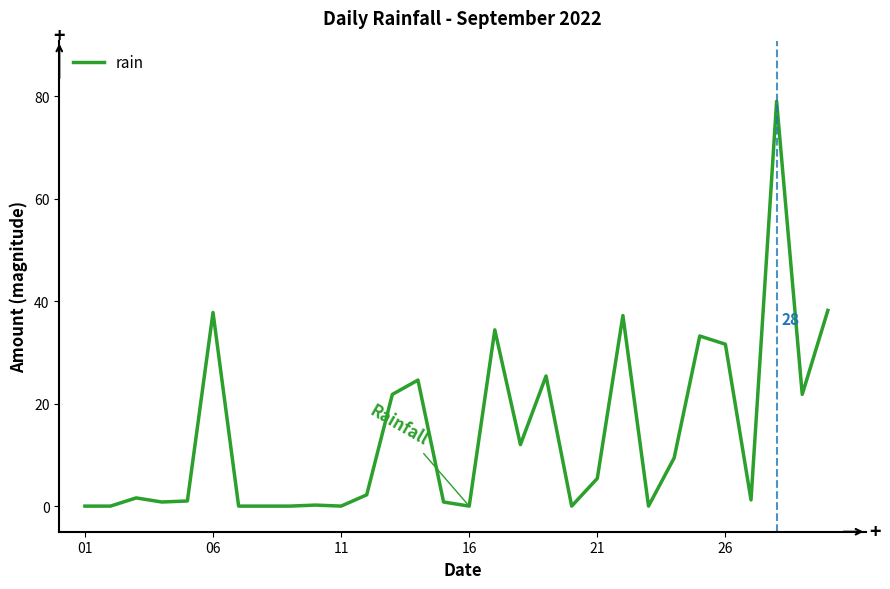

What is the difference between the maximum and minimum values?

79.0